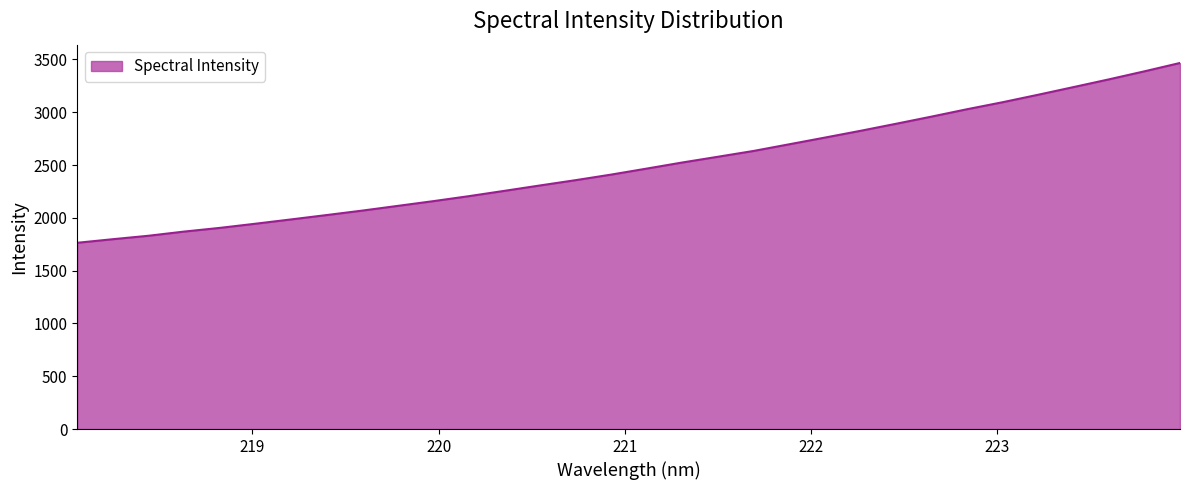

What is the minimum value shown in the chart?

1763.8